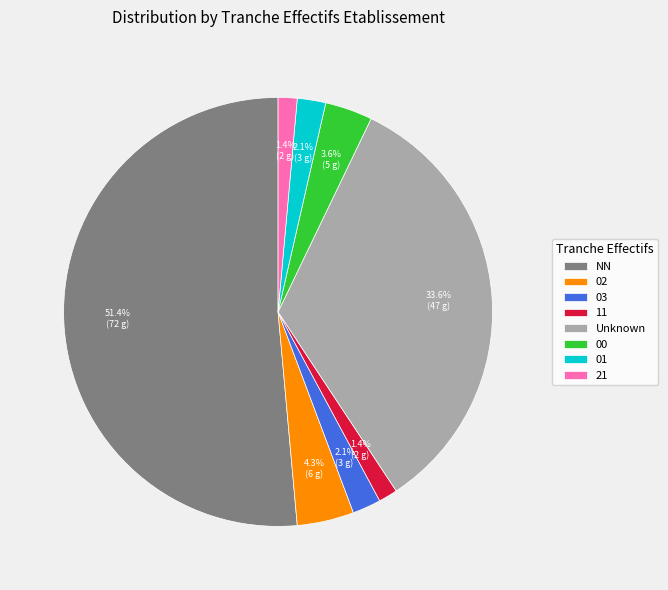

Count the number of slices in the pie.

8